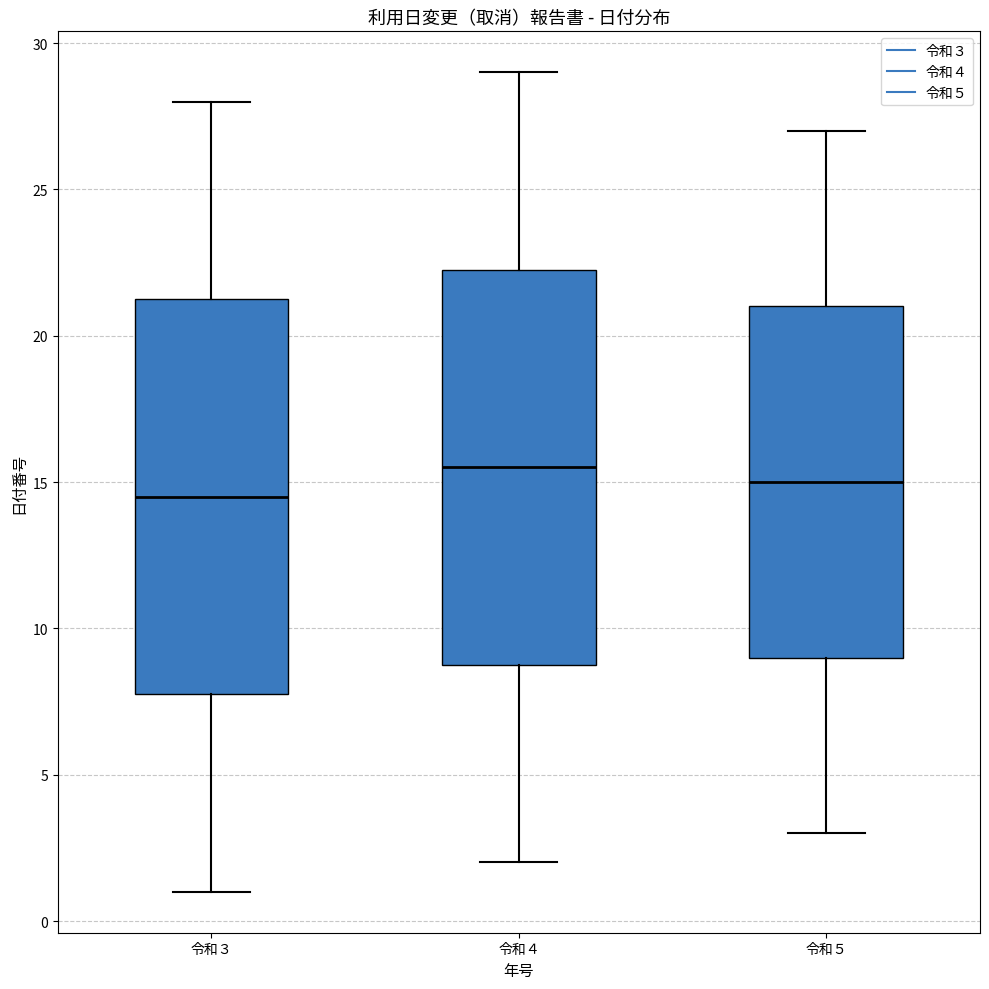

Reading left to right, read every box against the y-axis: the position of its median line, the range the box covers, and the ends of its whiskers. The values are not printed on the chart, so give them approximately, as read against the axis.

令和３: median 14.5, box 8.0 to 21.5, whiskers 1.0 to 28.0
令和４: median 15.5, box 9.0 to 22.5, whiskers 2.0 to 29.0
令和５: median 15.0, box 9.0 to 21.0, whiskers 3.0 to 27.0